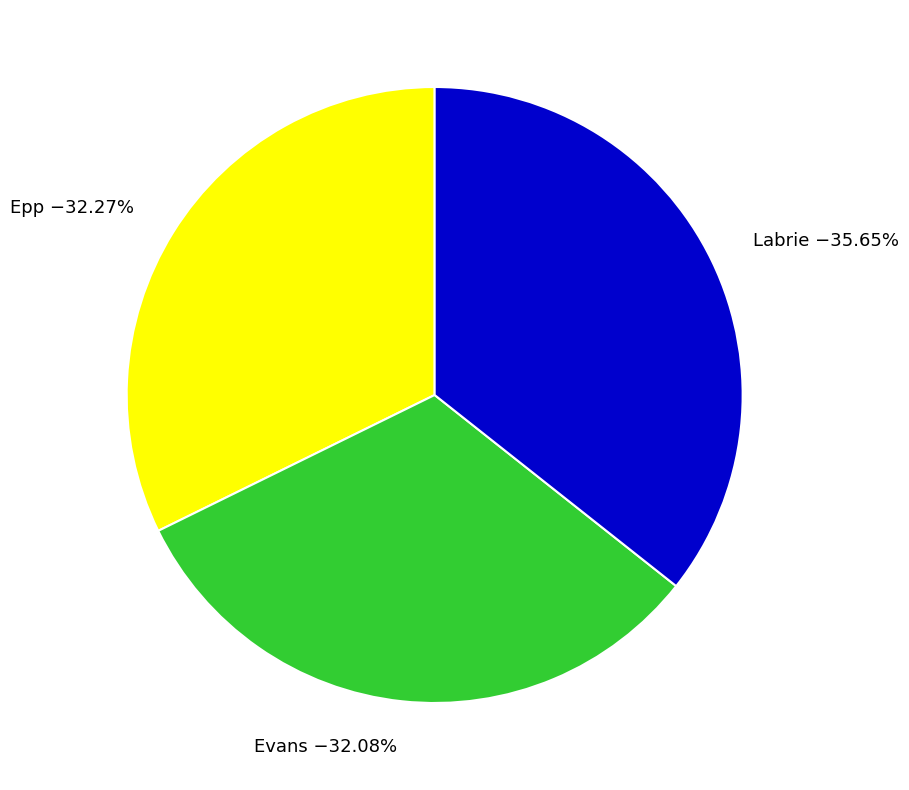

What is the largest slice in the pie chart?

Labrie